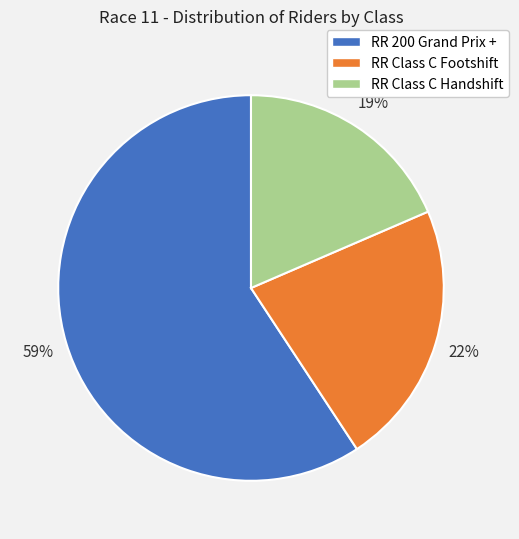

To the nearest percent, what is the difference between the RR 200 Grand Prix + and RR Class C Footshift slice percentages?

37%